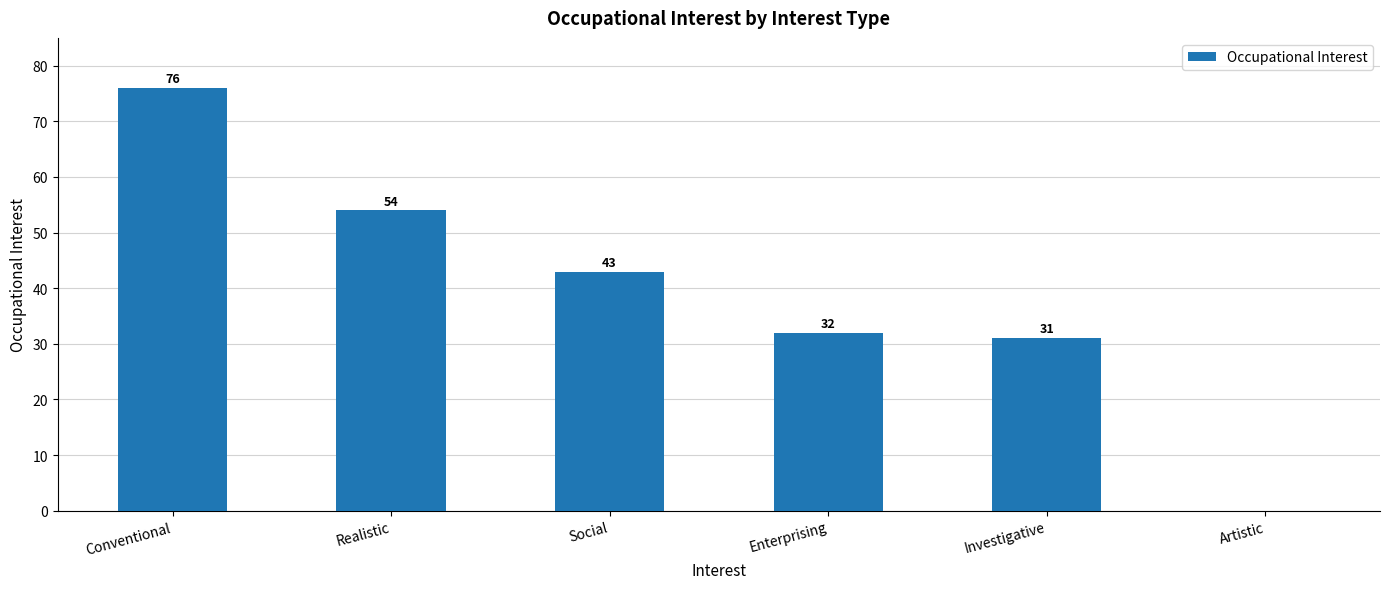

How many series are shown in this chart?

1